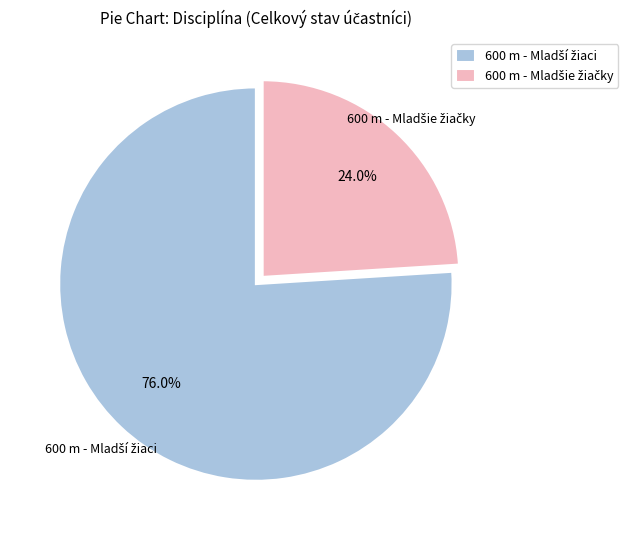

Is there a majority slice in this chart?

Yes